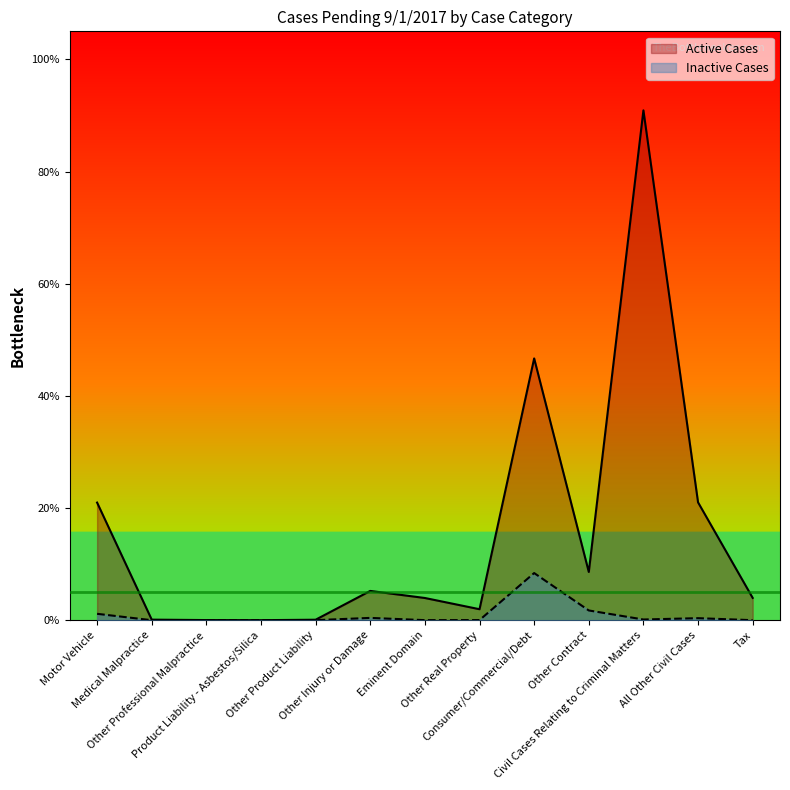

Rank the categories by Active Cases value from lowest to highest.

Product Liability - Asbestos/Silica, Other Professional Malpractice, Other Product Liability, Medical Malpractice, Other Real Property, Eminent Domain, Tax, Other Injury or Damage, Other Contract, Motor Vehicle, All Other Civil Cases, Consumer/Commercial/Debt, Civil Cases Relating to Criminal Matters